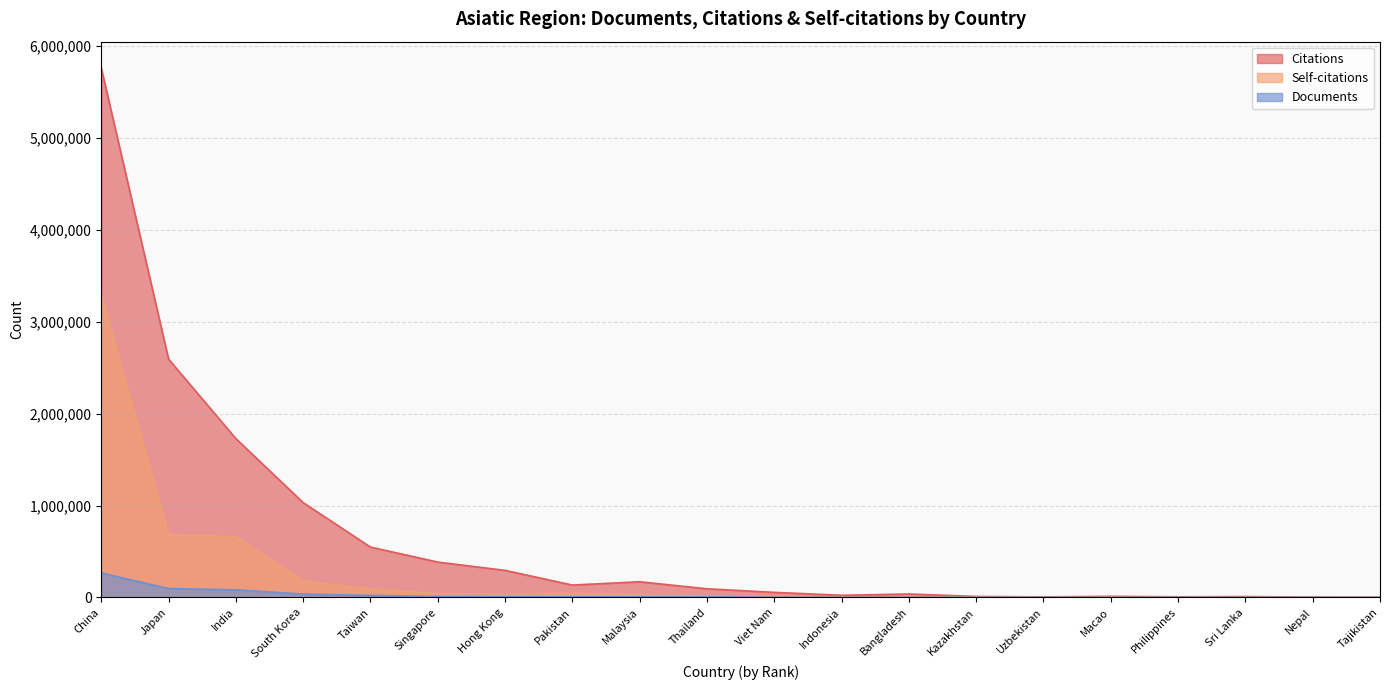

What is the minimum value for Citations?

1706